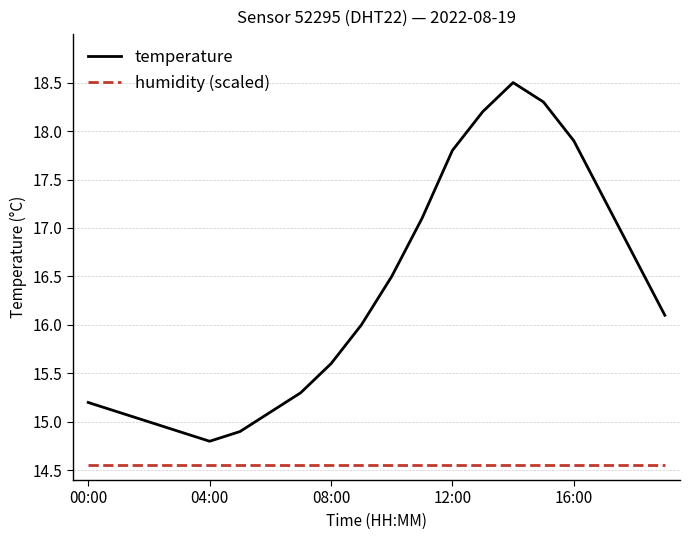

True or false: humidity (scaled) and temperature intersect in this chart.

False